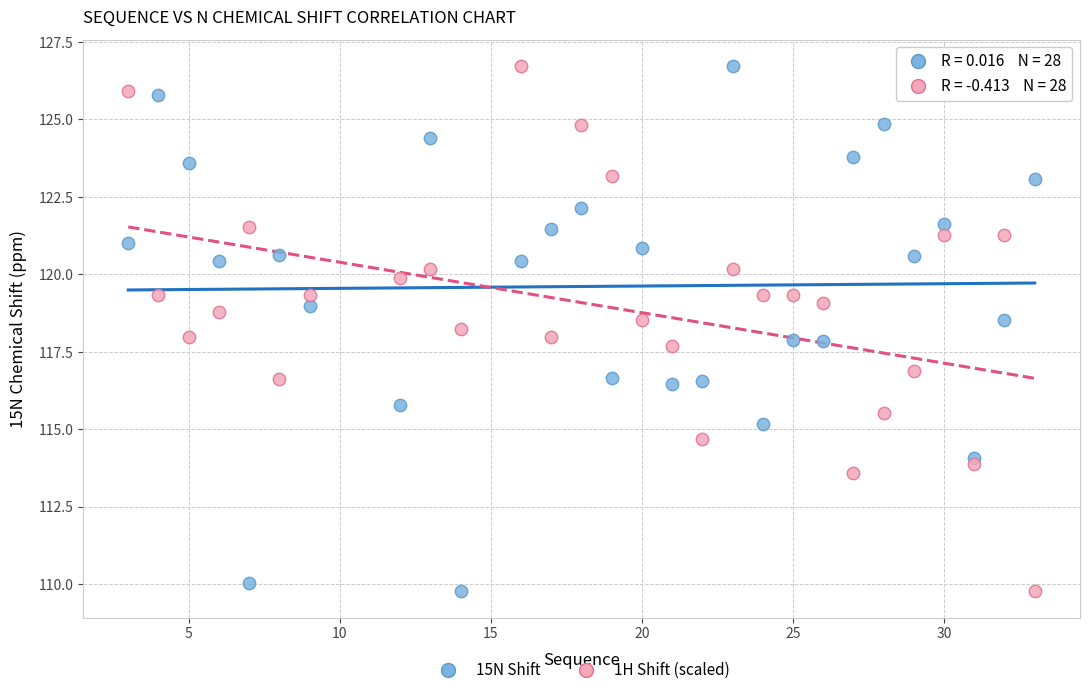

Across all data points, what is the range of Y values (max minus min)?

17.0